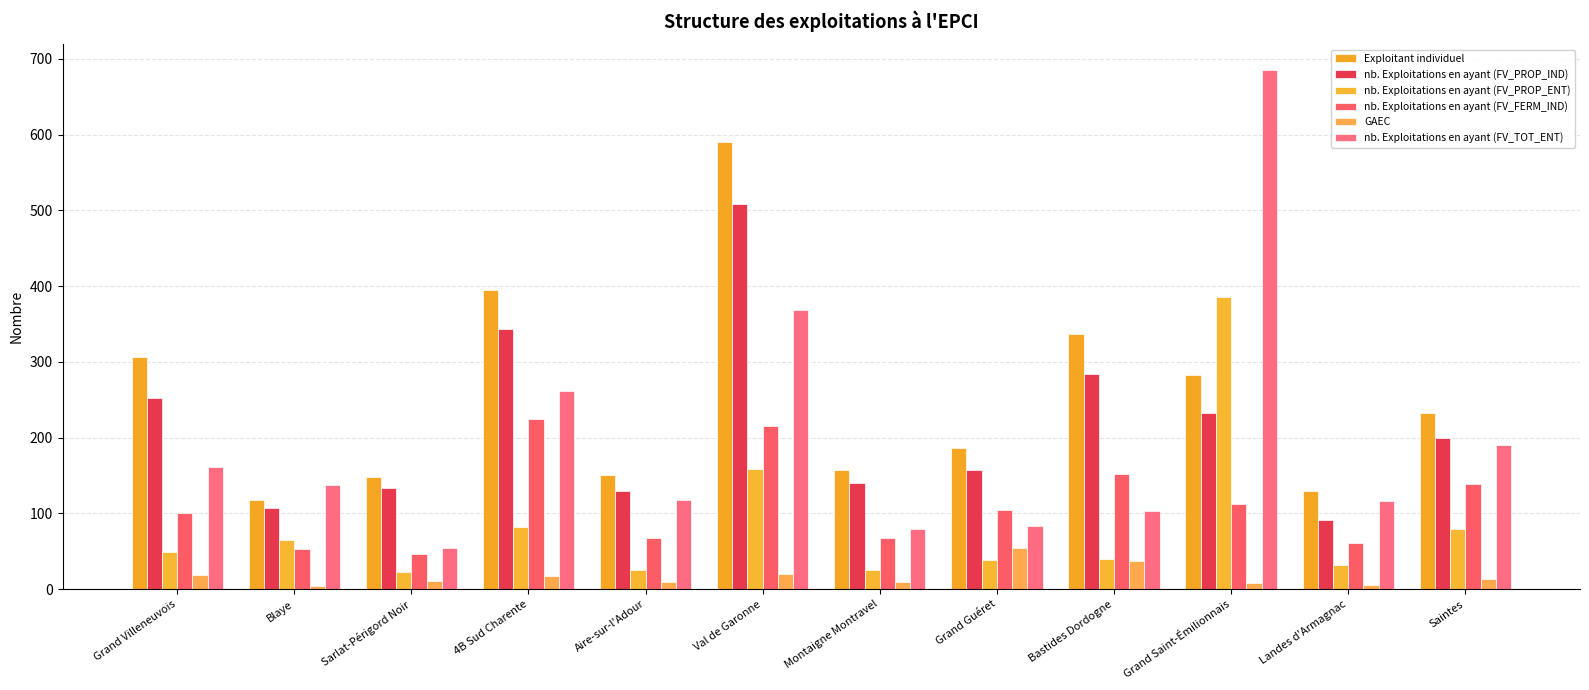

What is the sum of the Exploitant individuel values at Blaye and Bastides Dordogne?

455